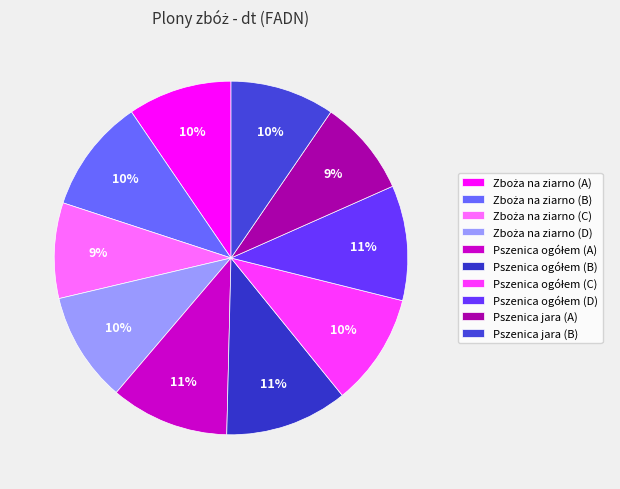

Rank the categories by value from lowest to highest.

Zboża na ziarno (C), Pszenica jara (A), Zboża na ziarno (A), Pszenica jara (B), Zboża na ziarno (D), Pszenica ogółem (C), Zboża na ziarno (B), Pszenica ogółem (D), Pszenica ogółem (A), Pszenica ogółem (B)